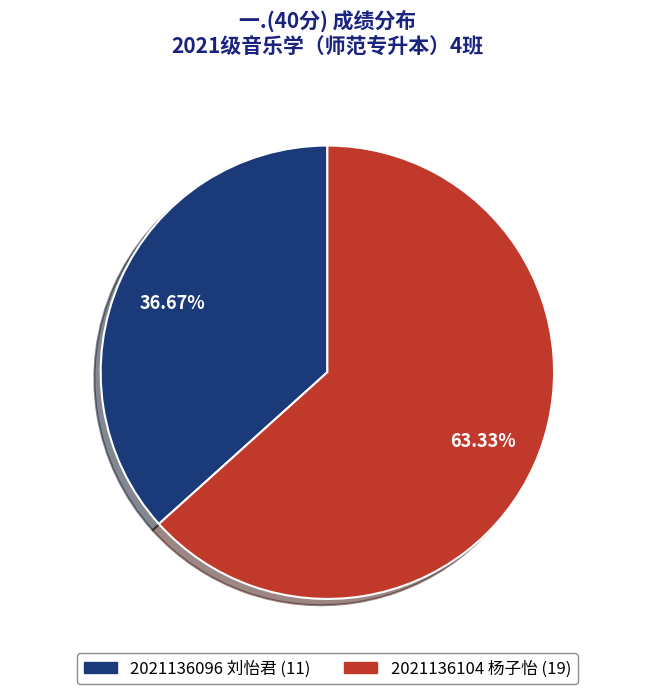

Approximately how many times larger is the value at 2021136096 刘怡君 compared to 2021136104 杨子怡?

0.6